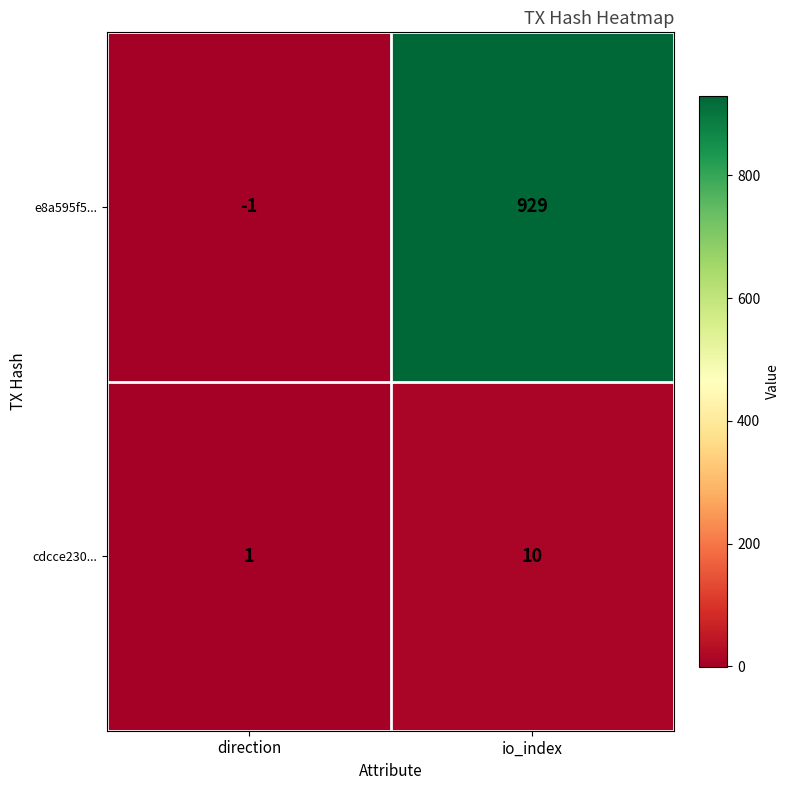

Where is cdcce230... nearest to the value 5?

direction